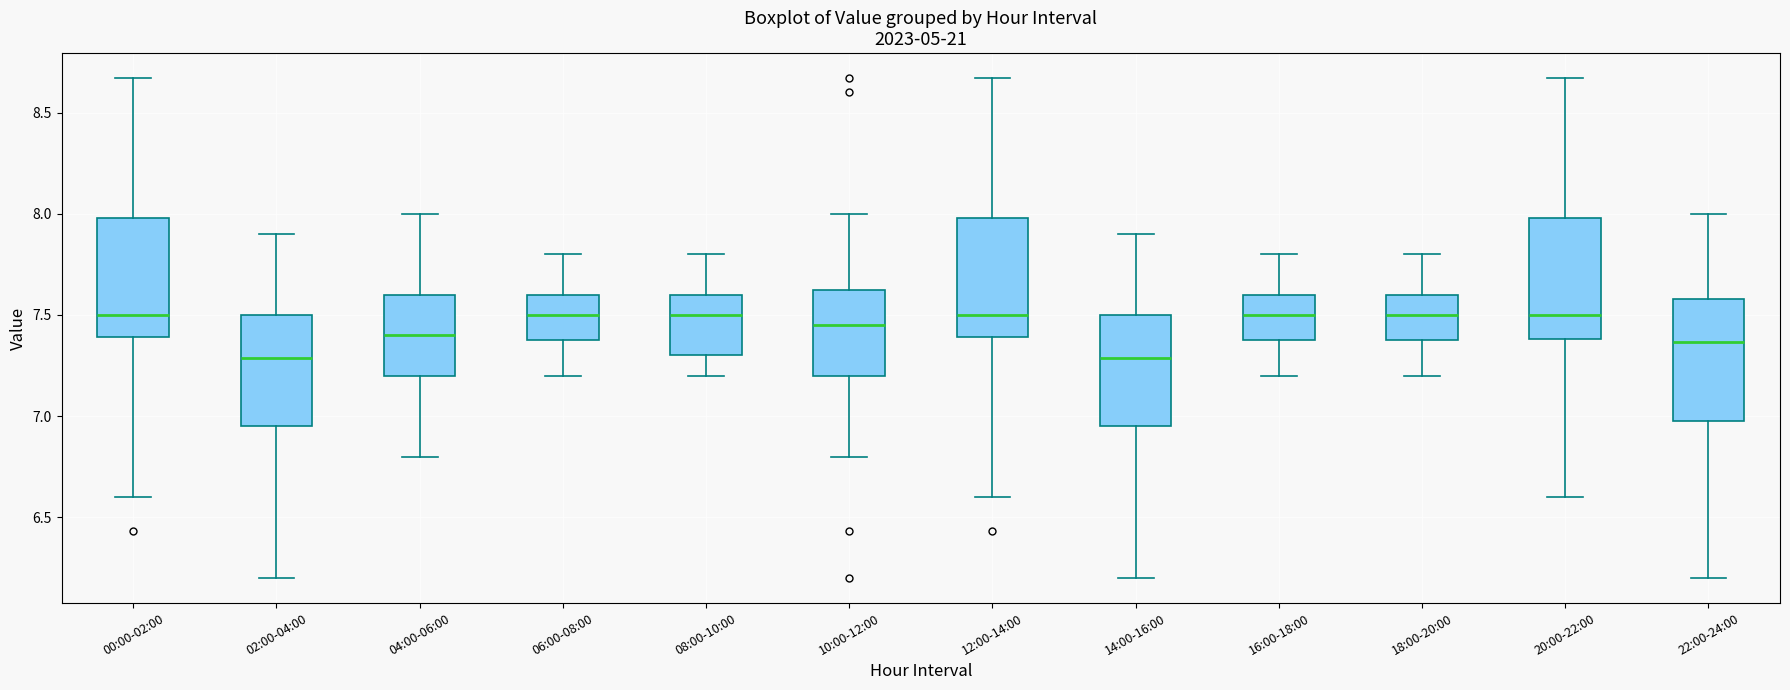

Reading left to right, transcribe this box plot: for each box, give where its median line is, the range the box spans, and where its two whiskers end, as read against the y-axis. The values are not printed on the chart, so give them approximately, as read against the axis.

00:00-02:00: median 7.50, box 7.40 to 8.00, whiskers 6.60 to 8.65
02:00-04:00: median 7.30, box 6.95 to 7.50, whiskers 6.20 to 7.90
04:00-06:00: median 7.40, box 7.20 to 7.60, whiskers 6.80 to 8.00
06:00-08:00: median 7.50, box 7.40 to 7.60, whiskers 7.20 to 7.80
08:00-10:00: median 7.50, box 7.30 to 7.60, whiskers 7.20 to 7.80
10:00-12:00: median 7.45, box 7.20 to 7.65, whiskers 6.80 to 8.00
12:00-14:00: median 7.50, box 7.40 to 8.00, whiskers 6.60 to 8.65
14:00-16:00: median 7.30, box 6.95 to 7.50, whiskers 6.20 to 7.90
16:00-18:00: median 7.50, box 7.40 to 7.60, whiskers 7.20 to 7.80
18:00-20:00: median 7.50, box 7.40 to 7.60, whiskers 7.20 to 7.80
20:00-22:00: median 7.50, box 7.40 to 8.00, whiskers 6.60 to 8.65
22:00-24:00: median 7.35, box 7.00 to 7.60, whiskers 6.20 to 8.00